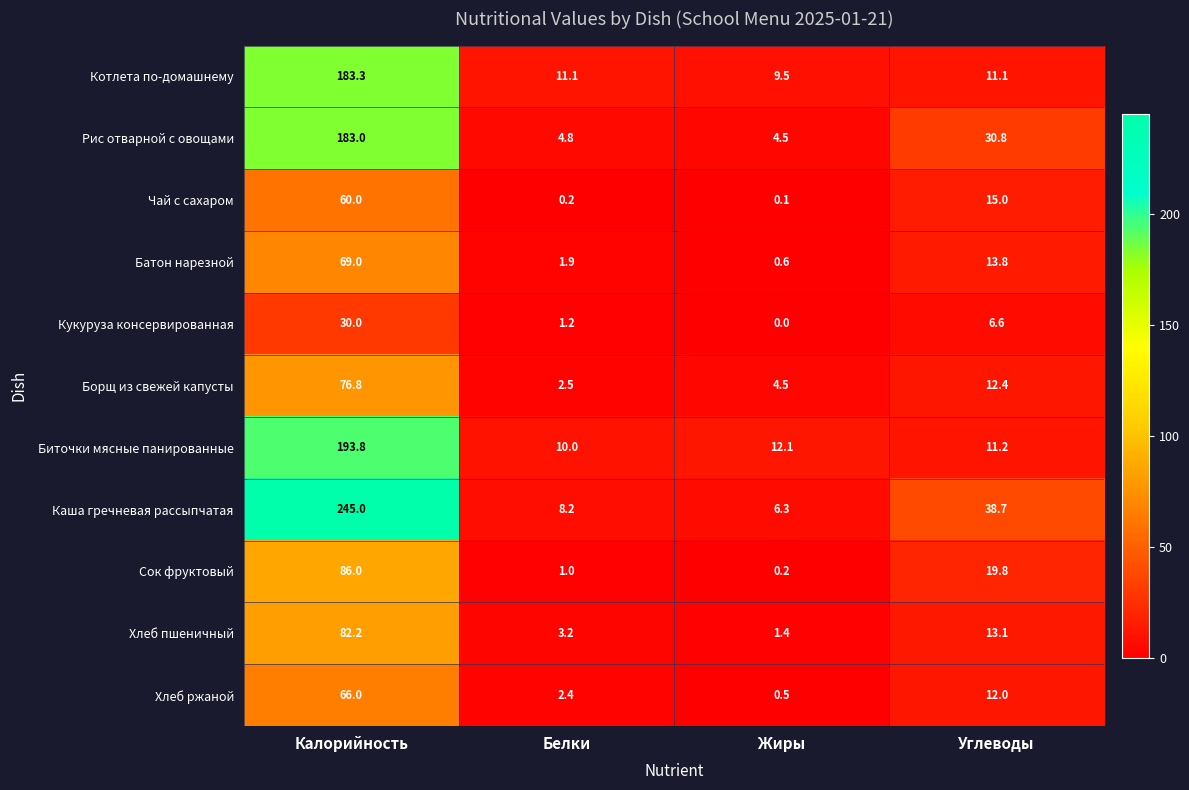

What is the average value of the Биточки мясные панированные series?

56.8